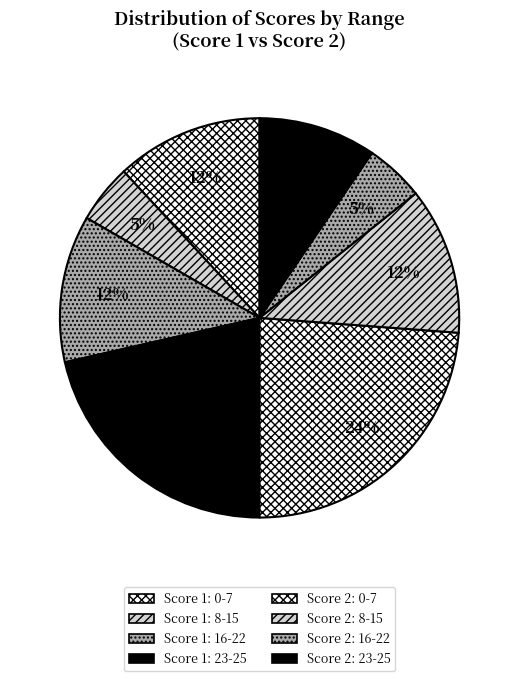

How many segments does this pie chart have?

8